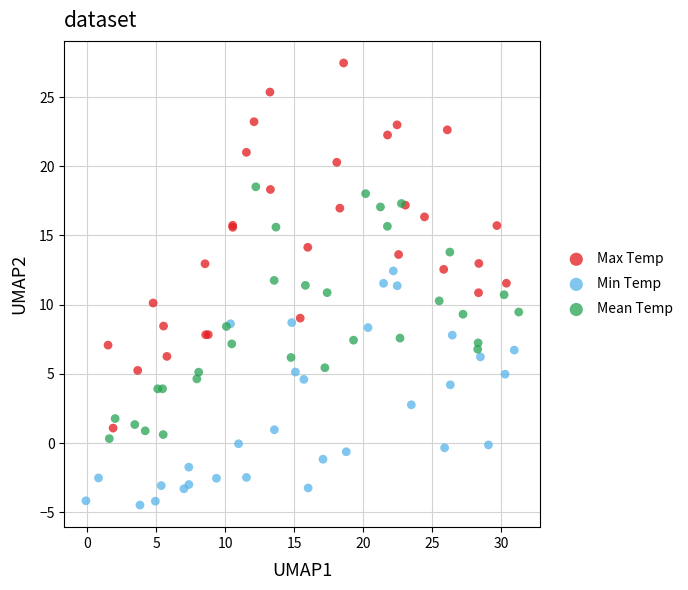

Which series contains the highest Y value?

Max Temp